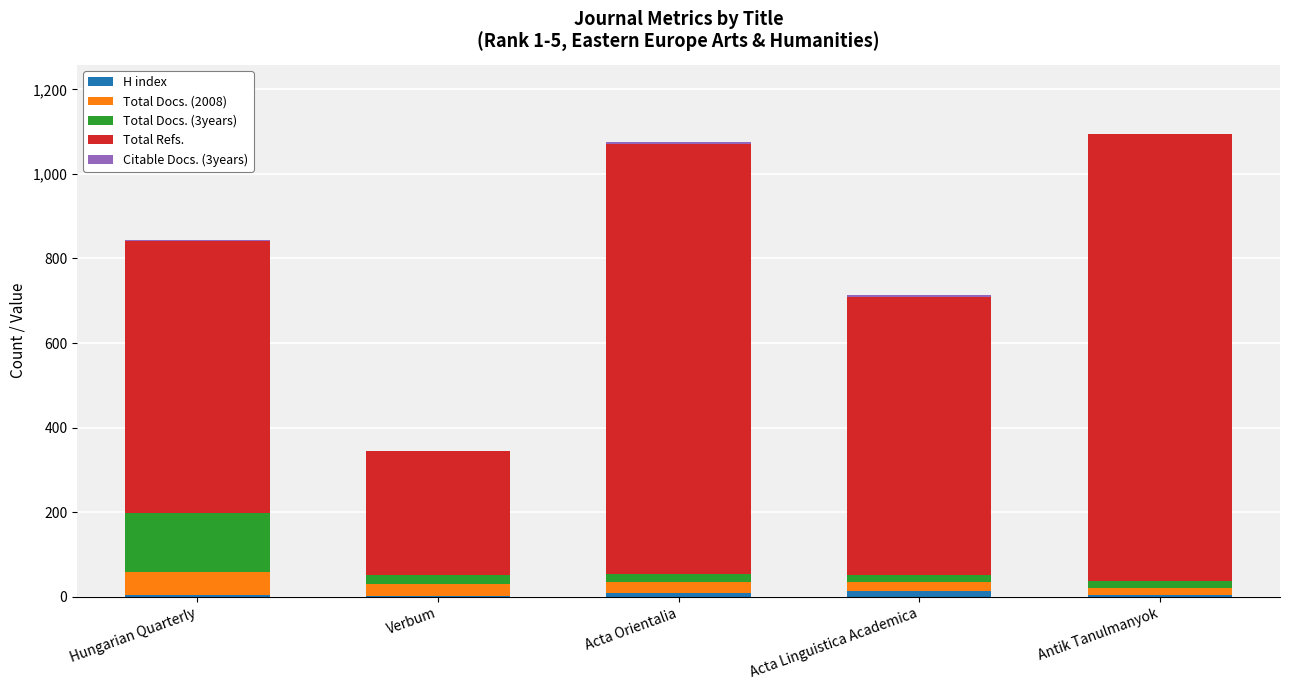

What is the total value across all series at Antik Tanulmanyok?

1094